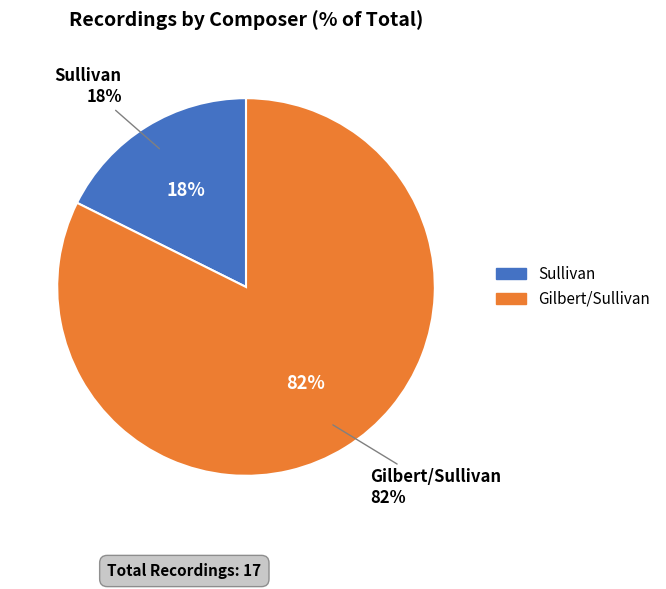

To the nearest percent, what percentage of the pie is Gilbert/Sullivan?

82%